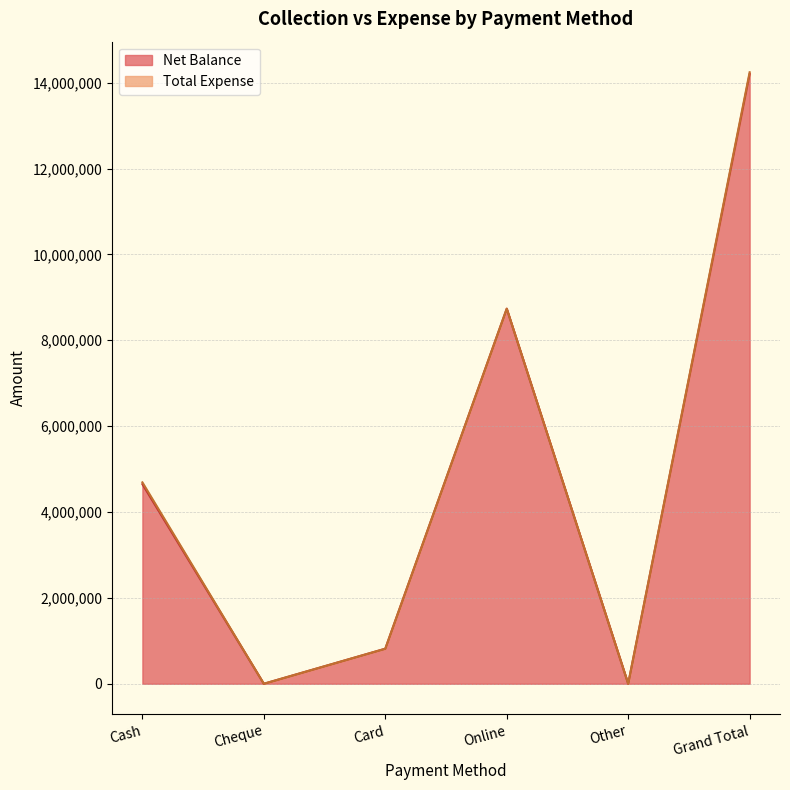

Is it true that the value at Grand Total is 20533649?

False